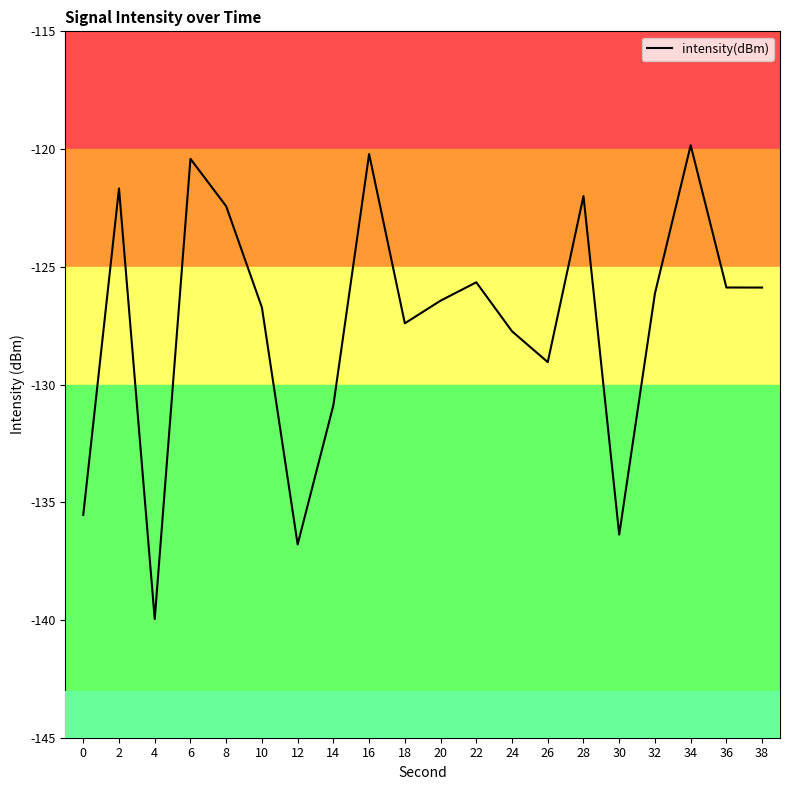

How many interior local valleys (lower than both neighbors) does the data have?

5